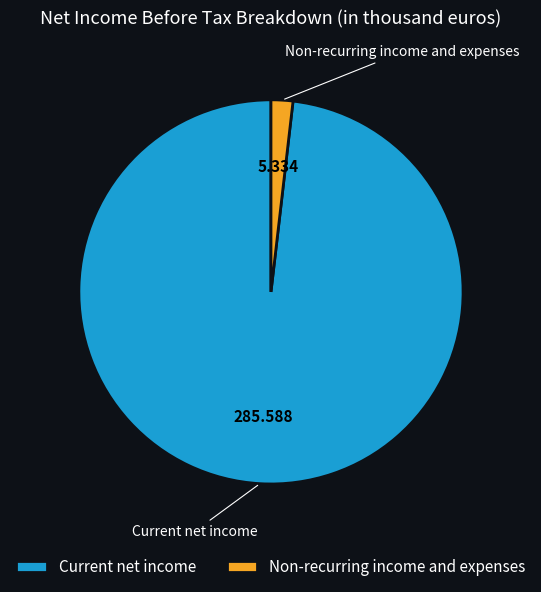

The Non-recurring income and expenses slice represents 2% of the pie. True or false?

True